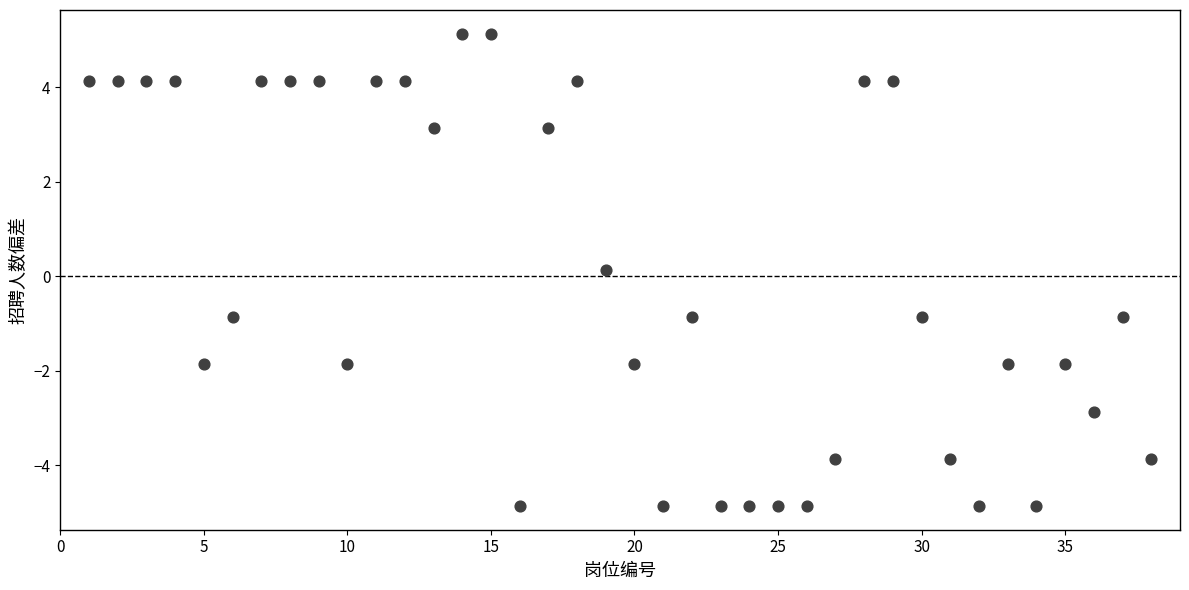

What is the range of X values (max minus min)?

37.0